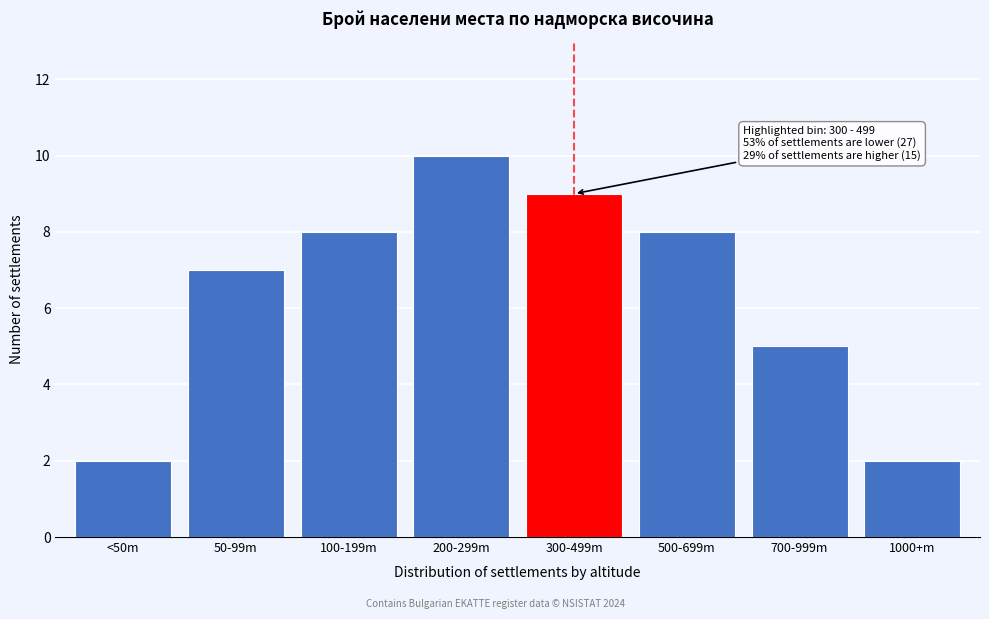

Reading left to right, extract all data points from this chart.

<50m=2	50-99m=7	100-199m=8	200-299m=10	300-499m=9	500-699m=8	700-999m=5	1000+m=2